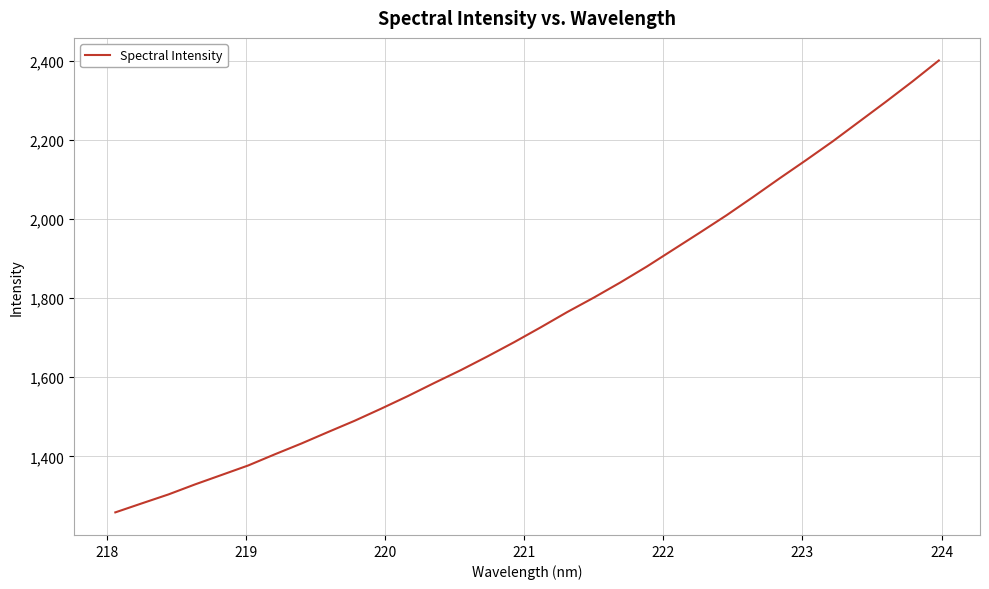

What is the maximum value shown in the chart?

2401.6